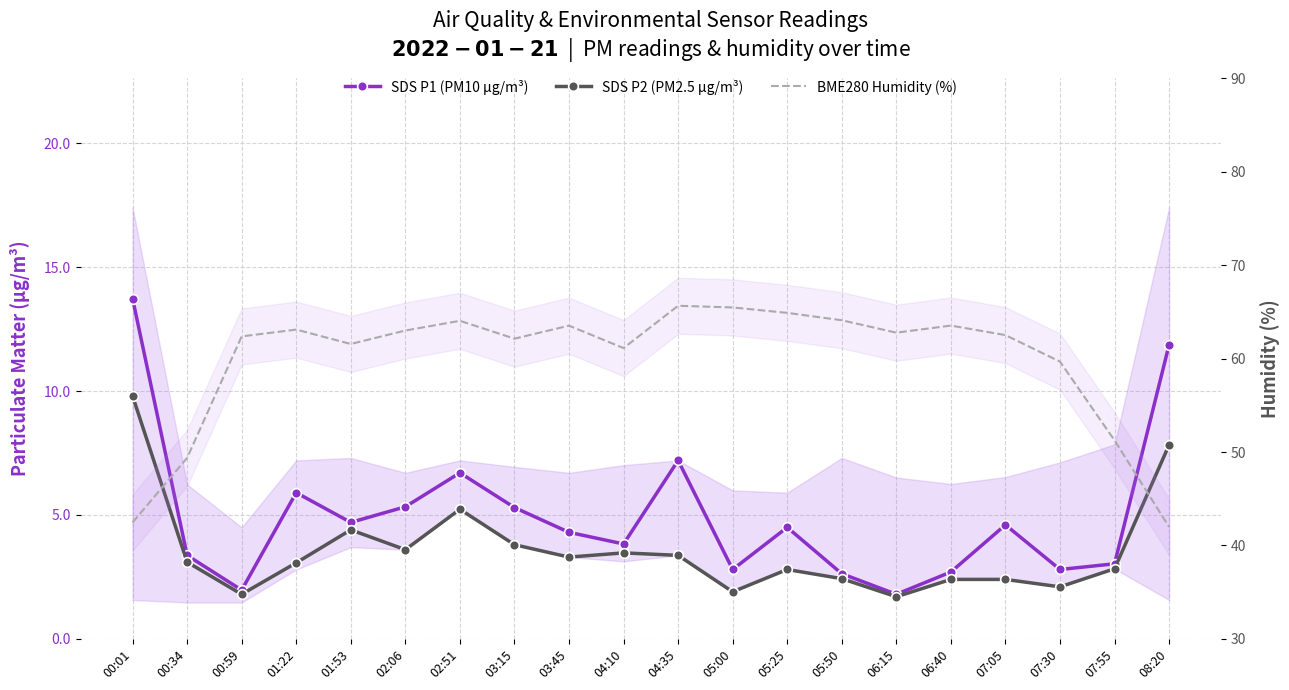

At which category does the chart reach its minimum across all series?

06:15